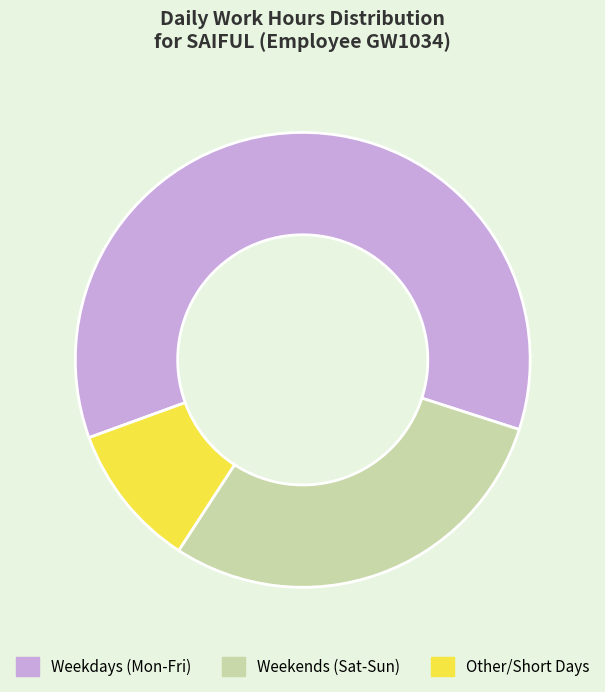

Which category accounts for the majority?

Weekdays (Mon-Fri)